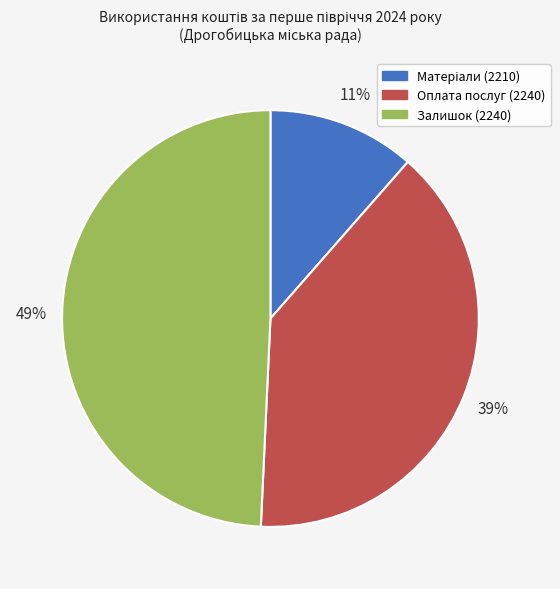

To the nearest percent, what percentage of the pie is Оплата послуг (2240)?

39%